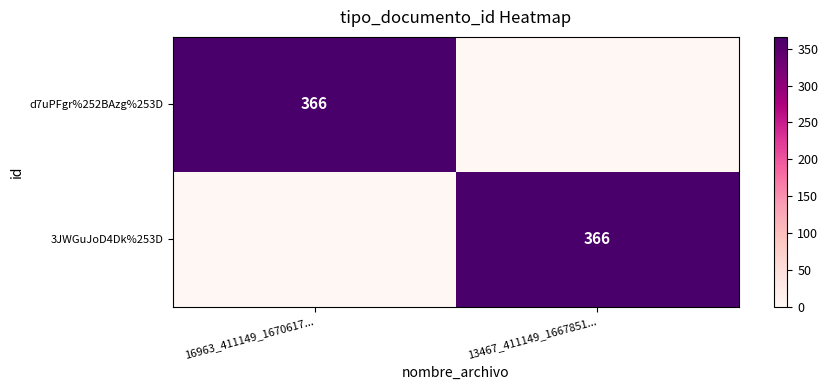

The value of d7uPFgr%252BAzg%253D at 16963_411149_1670617... is 251. True or false?

False